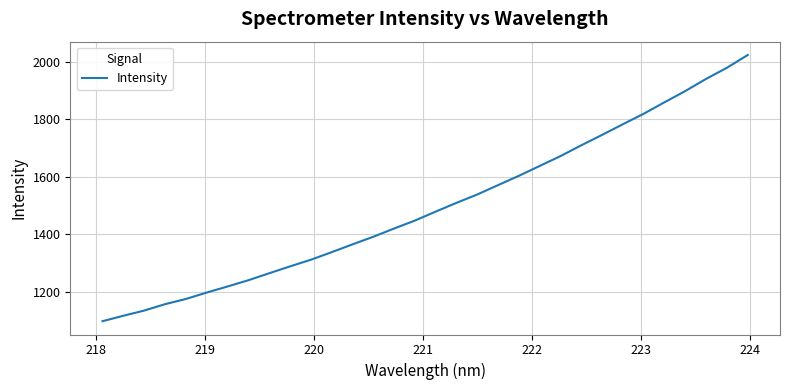

What is the maximum value shown in the chart?

2023.2